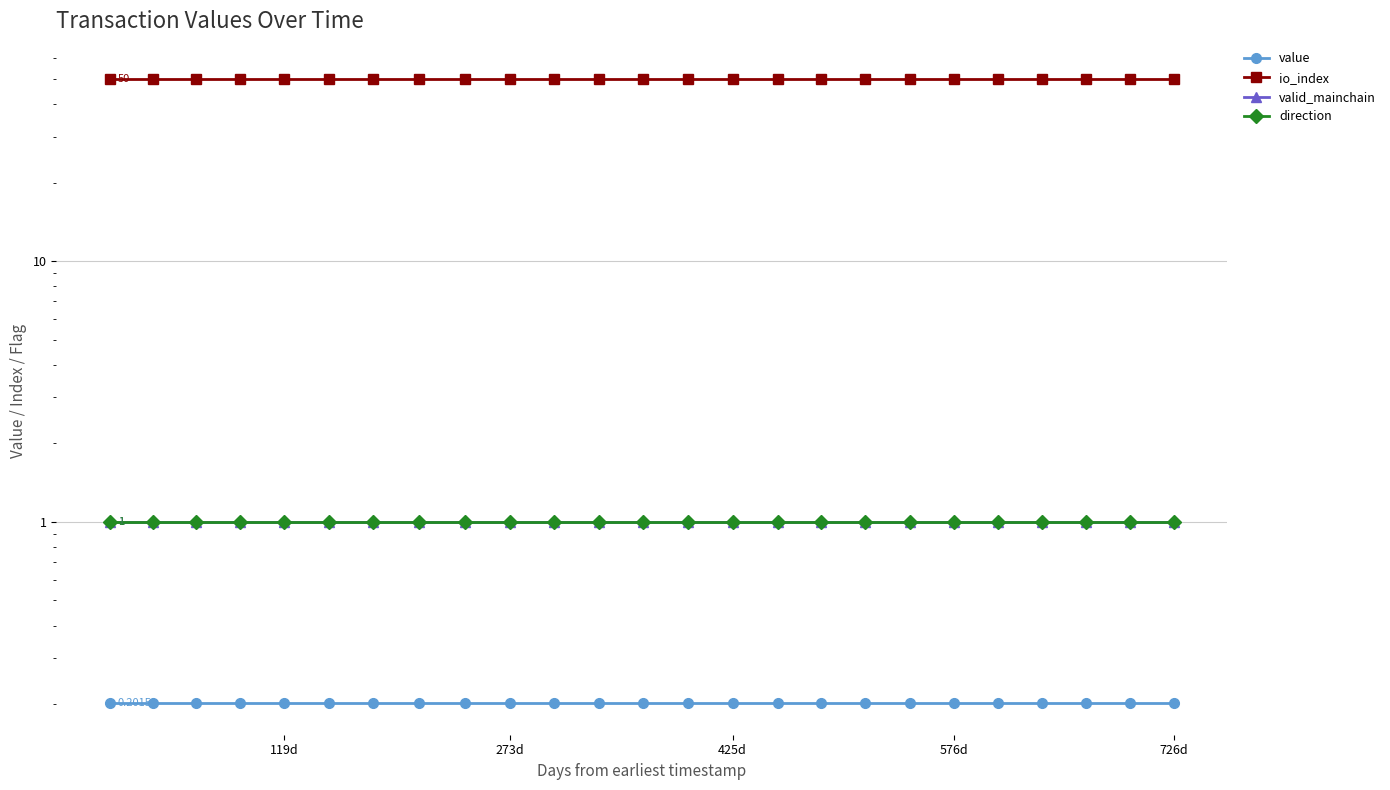

At which label is direction closest to 1?

726d